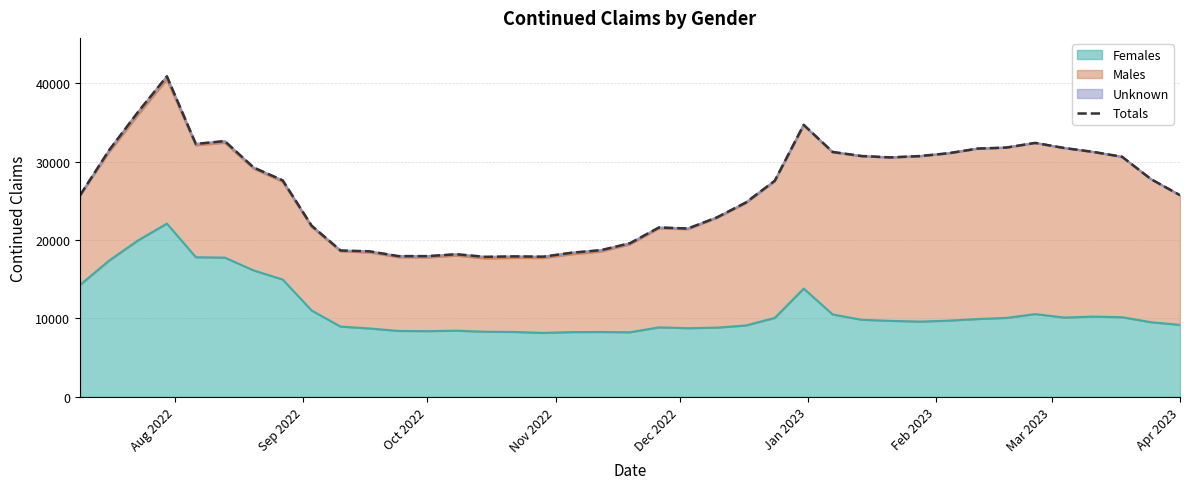

What is the maximum value for Females?

22088